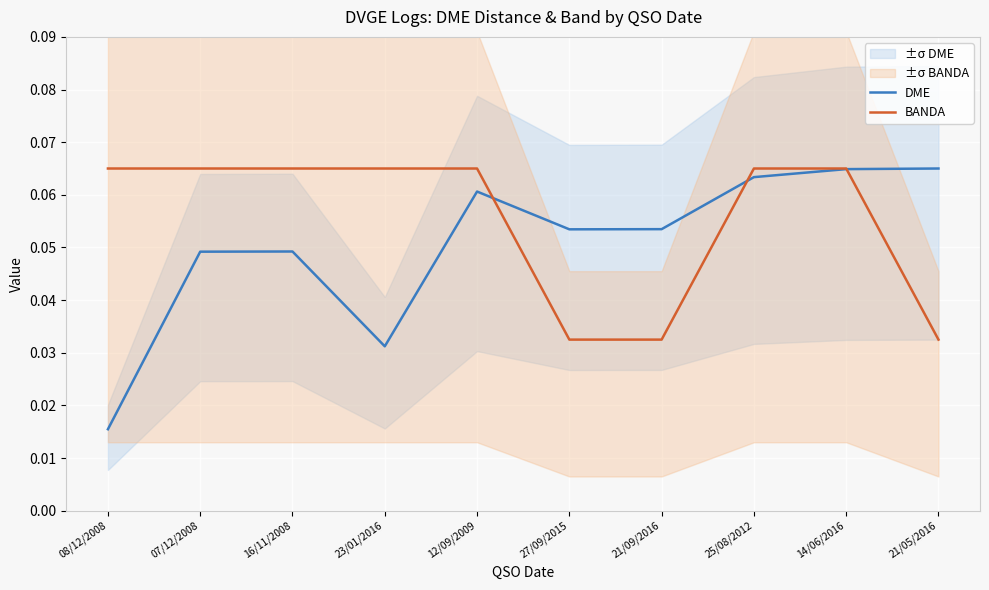

What are all the series names shown in the legend?

DME, BANDA